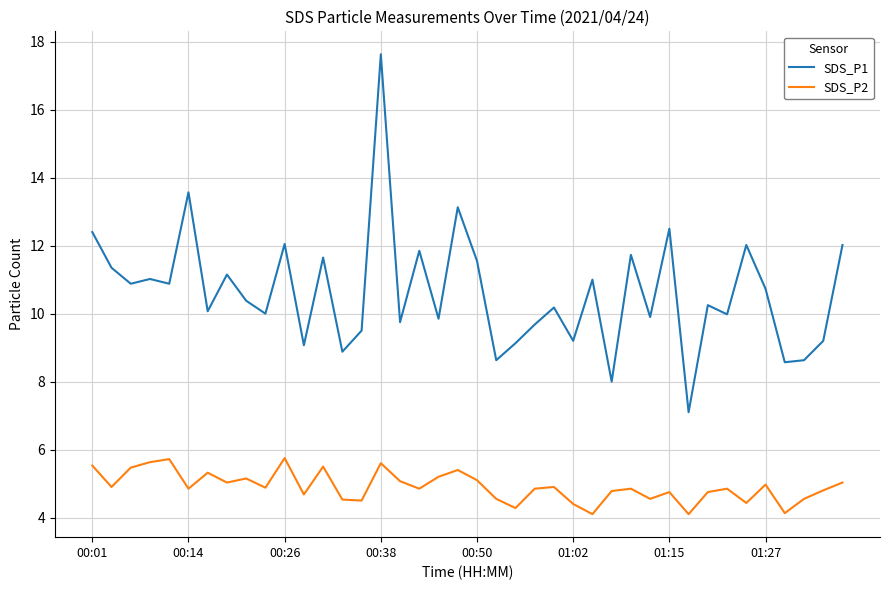

What are all the series names shown in the legend?

SDS_P1, SDS_P2